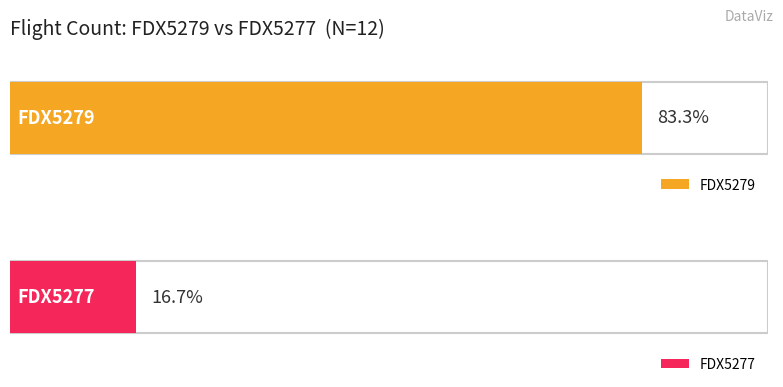

Which has a higher value, FDX5279 or FDX5277?

FDX5279